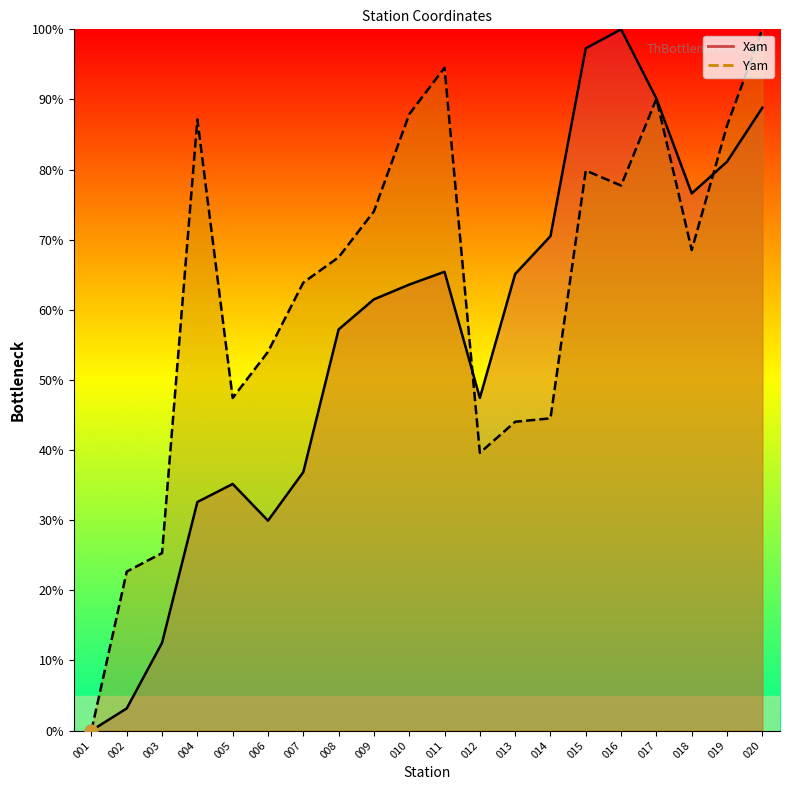

What are all the series names shown in the legend?

Xam, Yam